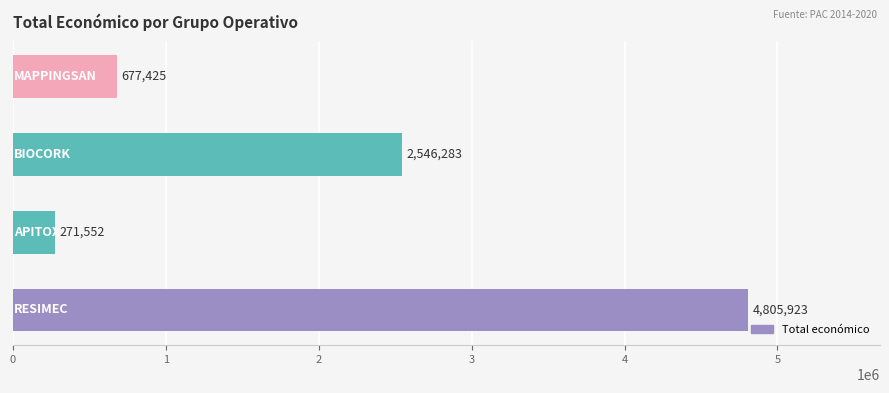

What is the average value?

2075296